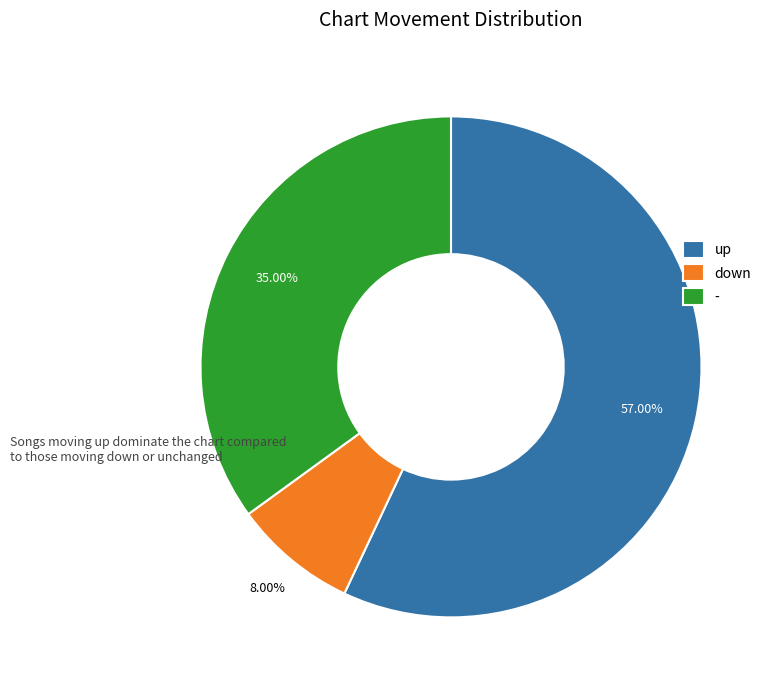

What portion of the pie excludes up?

43.0%